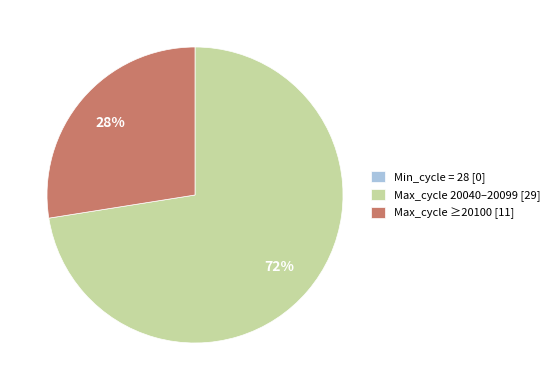

Which has a higher value, Max_cycle 20040–20099 [29] or Max_cycle ≥20100 [11]?

Max_cycle 20040–20099 [29]